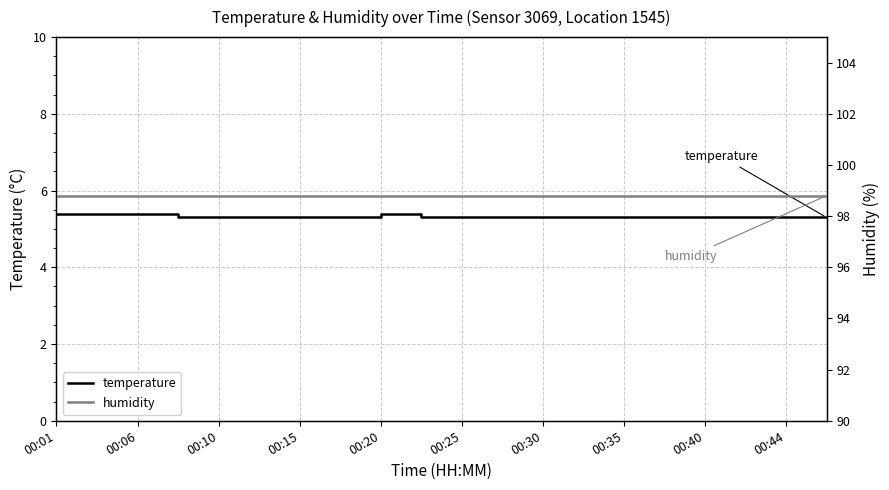

What is the lowest value of the temperature series?

5.3